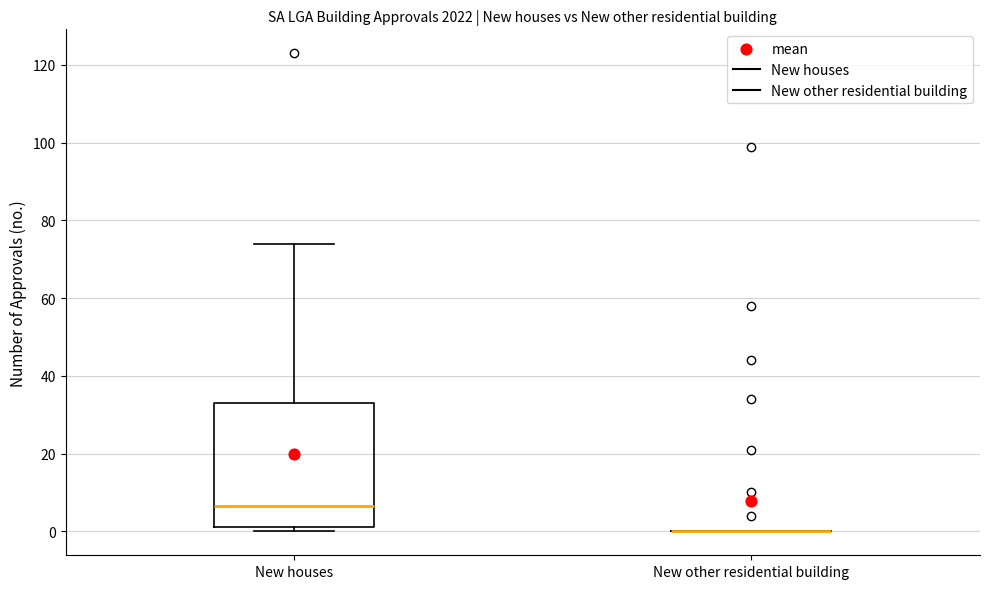

Reading left to right, read every box against the y-axis: the position of its median line, the range the box covers, and the ends of its whiskers. The values are not printed on the chart, so give them approximately, as read against the axis.

New houses: median 6, box 2 to 34, whiskers 0 to 74
New other residential building: box collapsed to a line at 0, whiskers 0 to 0